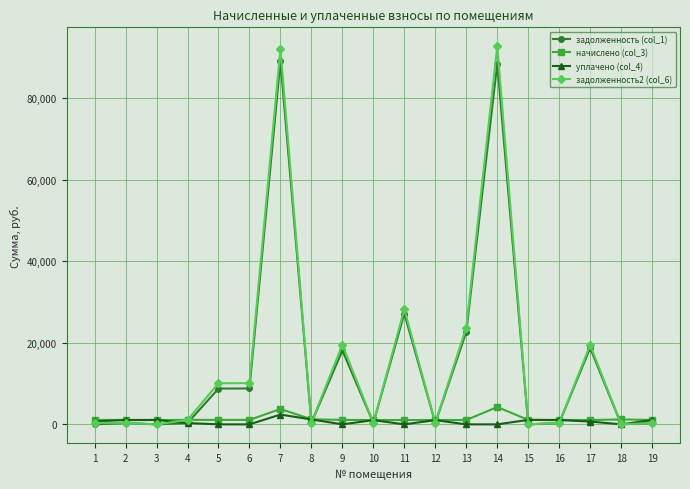

Which series has the largest total across all categories?

задолженность2 (col_6)